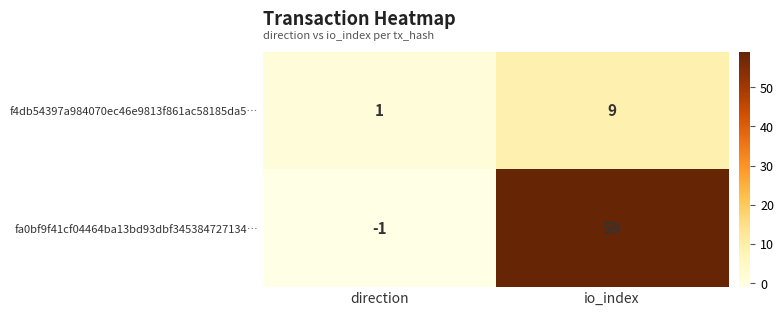

What is the sum of the fa0bf9f41cf04464ba13bd93dbf345384727134… values at direction and io_index?

58